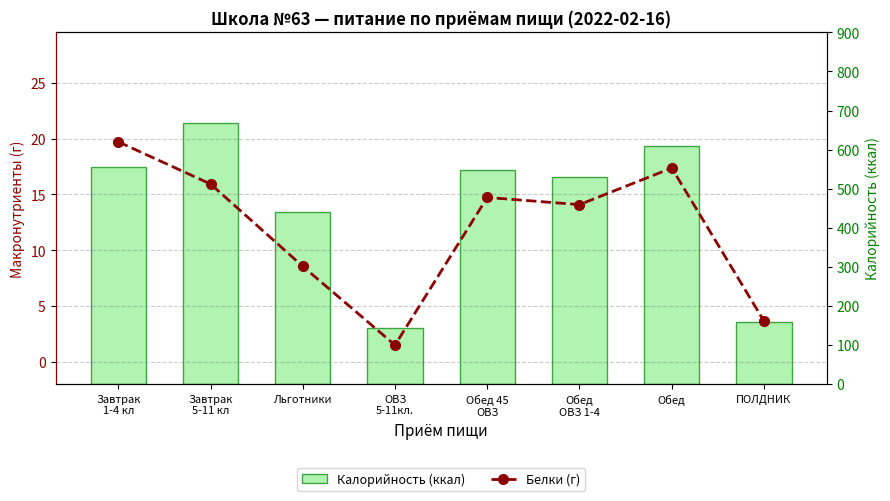

What is the average value of the Белки (г) series?

11.9